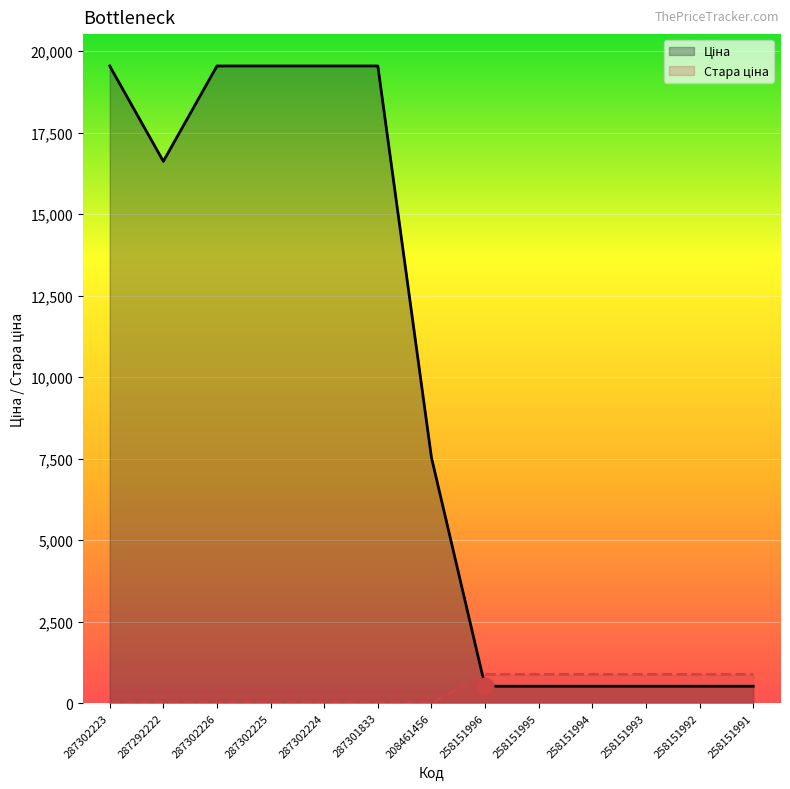

Reading left to right, list all the values displayed in this chart.

Ціна: 287302223=19542.7	287292222=16618.0	287302226=19542.7	287302225=19542.7	287302224=19542.7	287301833=19542.7	208461456=7530.7	258151996=515.8	258151995=515.8	258151994=515.8	258151993=515.8	258151992=515.8	258151991=515.8
Стара ціна: 287302223=0.0	287292222=0.0	287302226=0.0	287302225=0.0	287302224=0.0	287301833=0.0	208461456=0.0	258151996=881.1	258151995=881.1	258151994=881.1	258151993=881.1	258151992=881.1	258151991=881.1